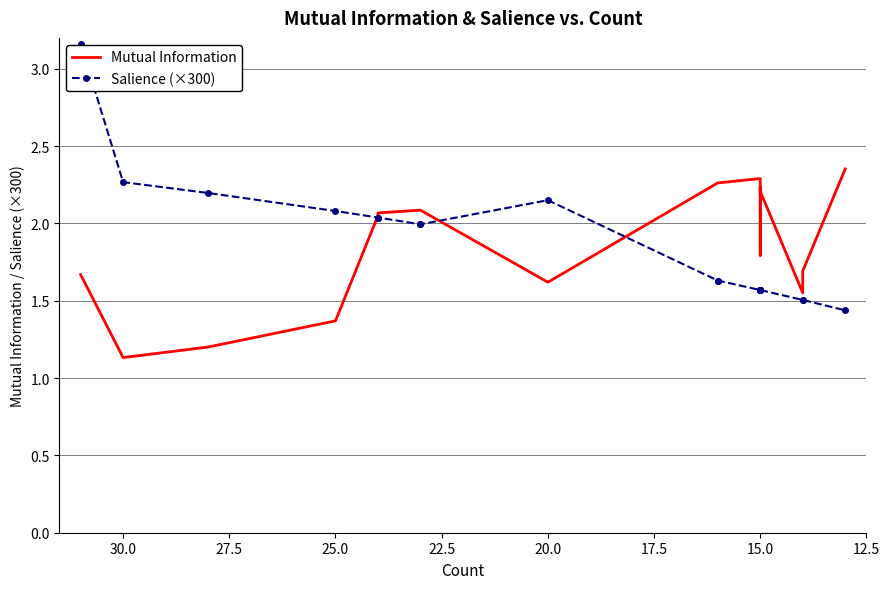

What is the label of the 14th point from the left?

15.0